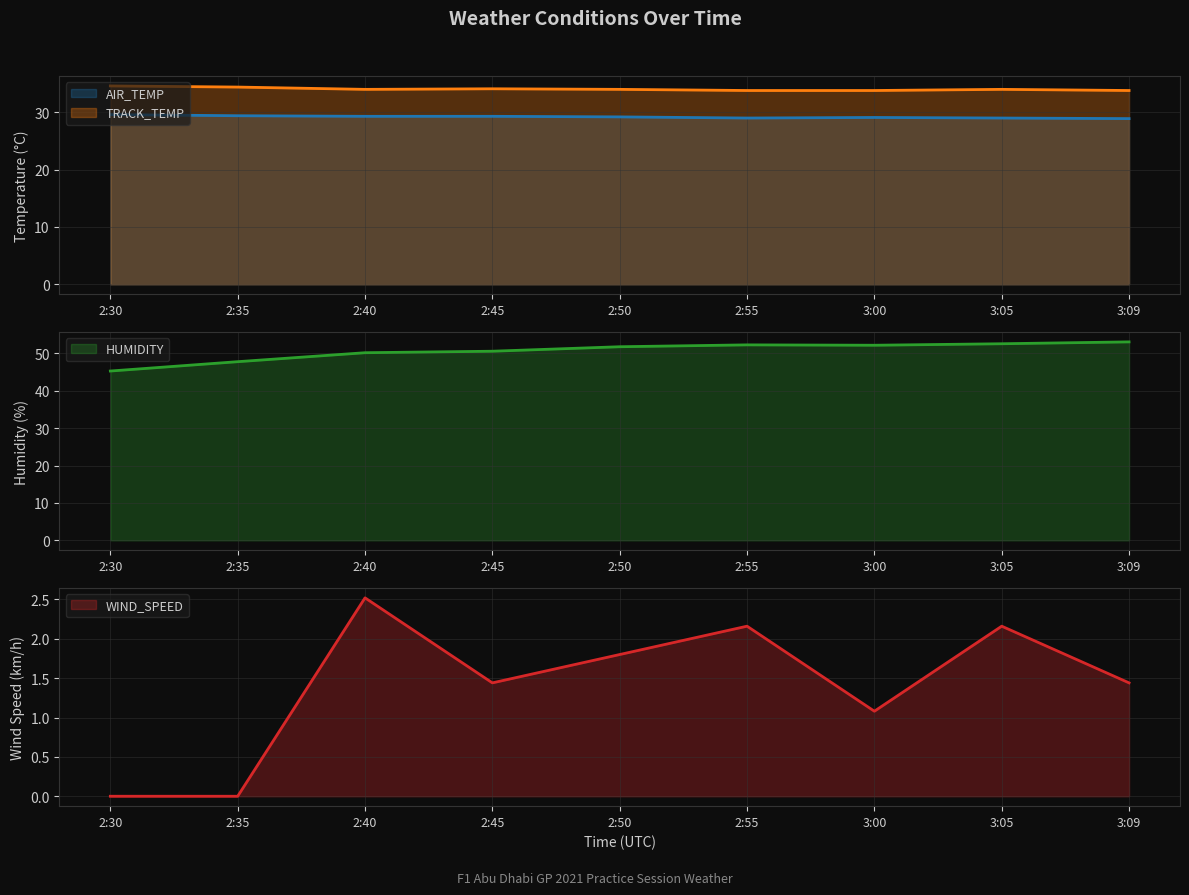

The value of HUMIDITY at 3:05 is 52.6. True or false?

True